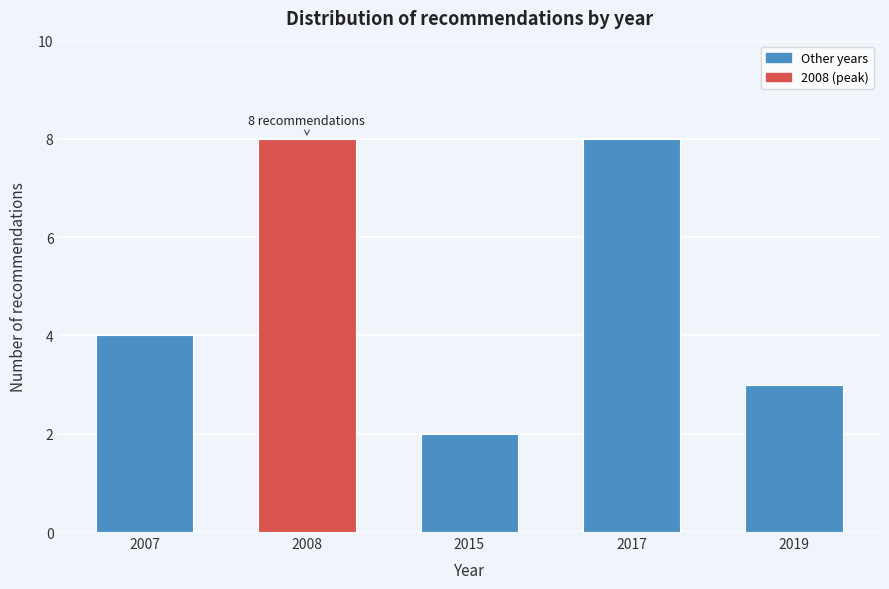

Reading left to right, transcribe all the data shown in this chart.

2007=4	2008=8	2015=2	2017=8	2019=3